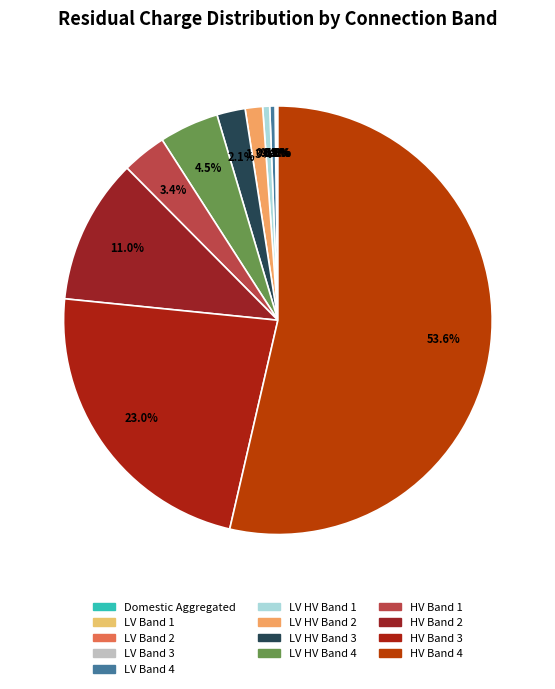

Which slice is the smallest?

LV Band 1